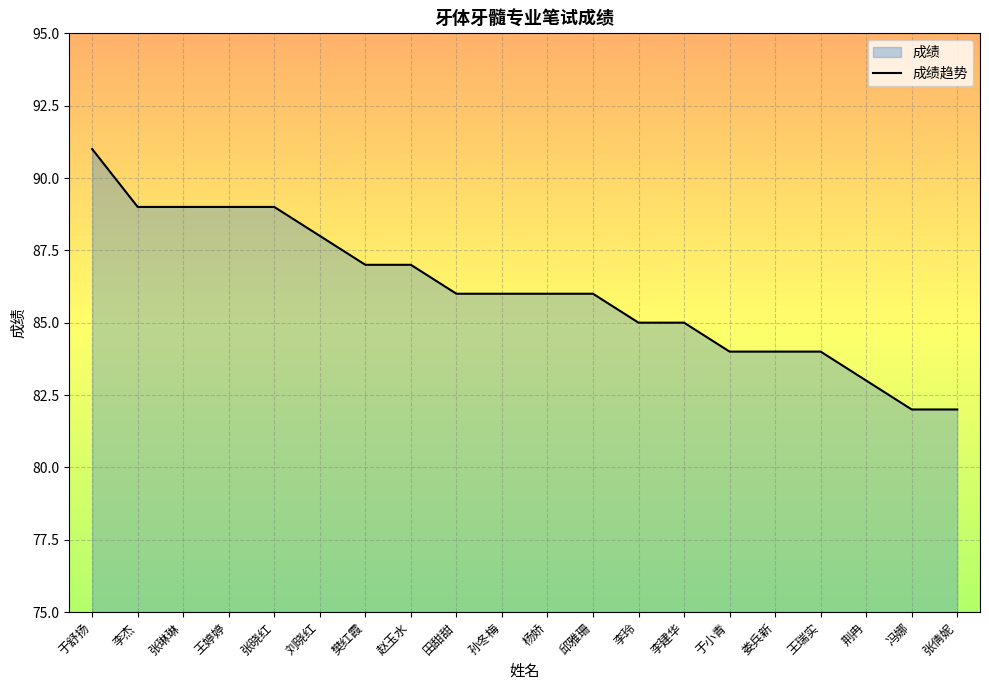

What value does the data have at 荆冉?

83